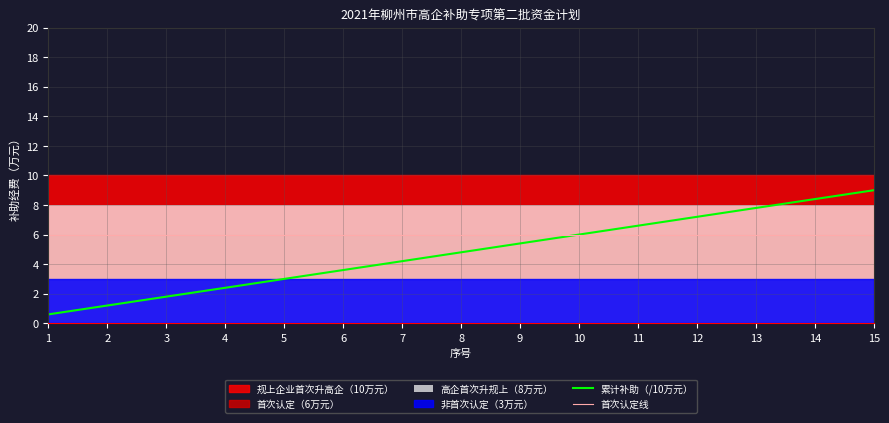

Read the 累计补助（/10万元） value at 4.

2.4